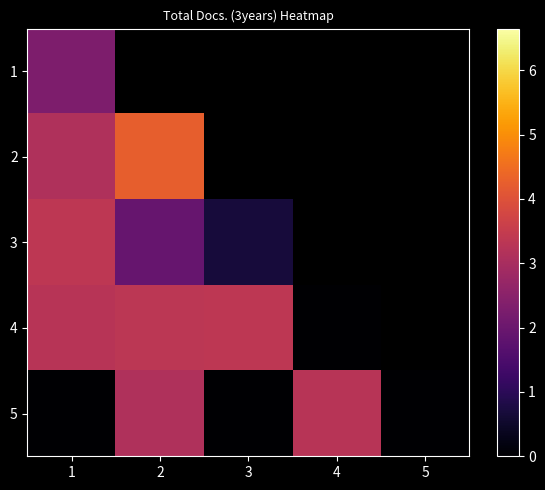

What is the sum of all 5 values?

6.4